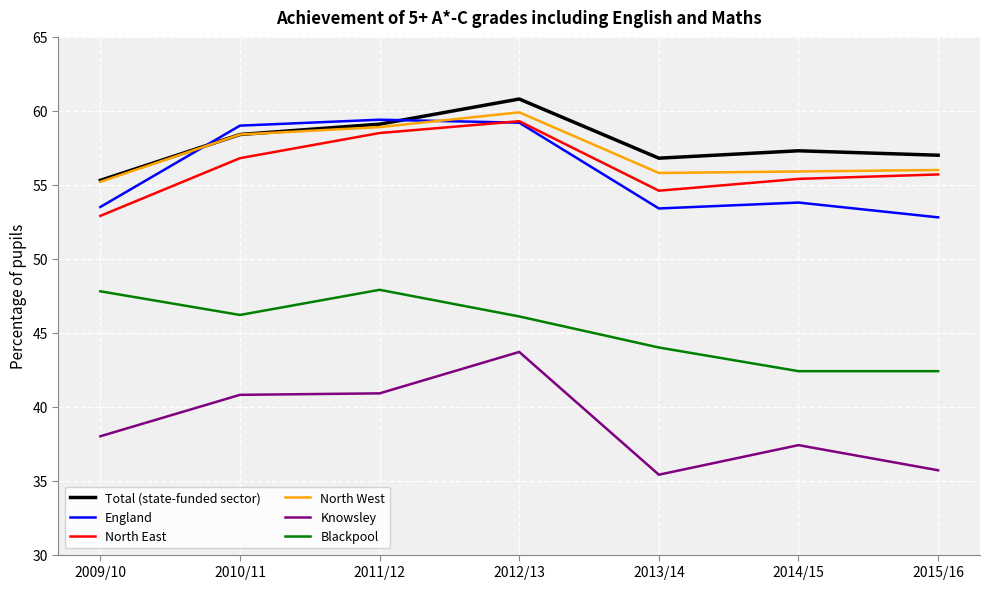

How many lines are shown in the chart?

6